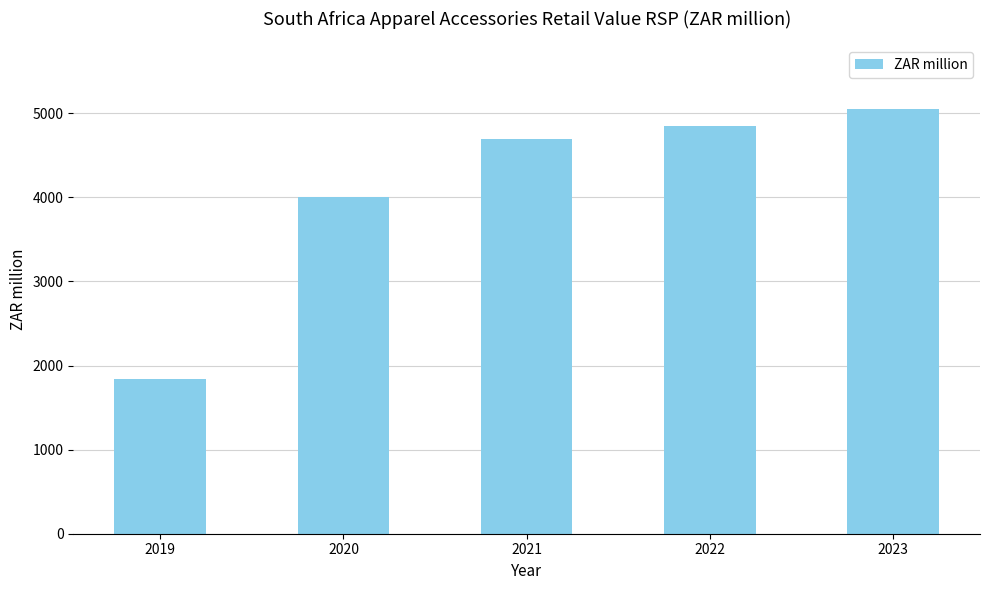

Reading right to left, what are all the values shown in this chart?

2023=5048.8	2022=4847.5	2021=4694.6	2020=3998.7	2019=1839.5